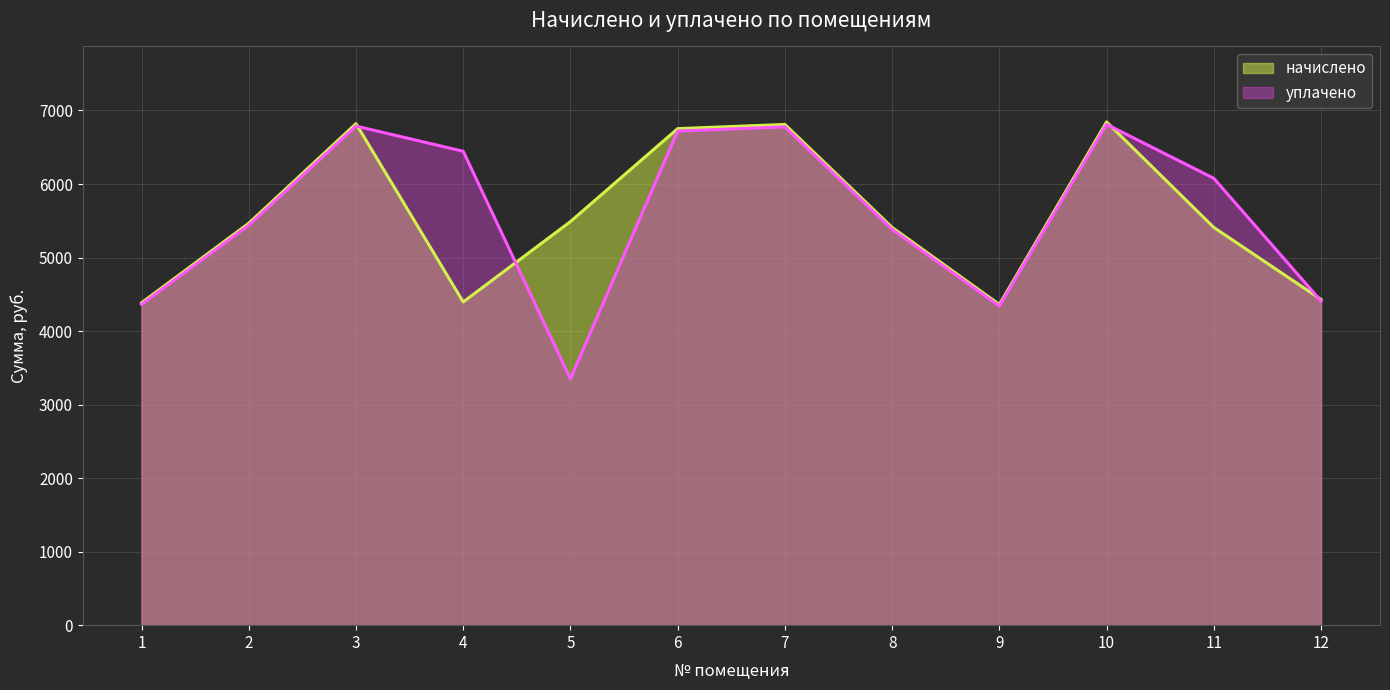

At which category is the sum across all series the highest?

10